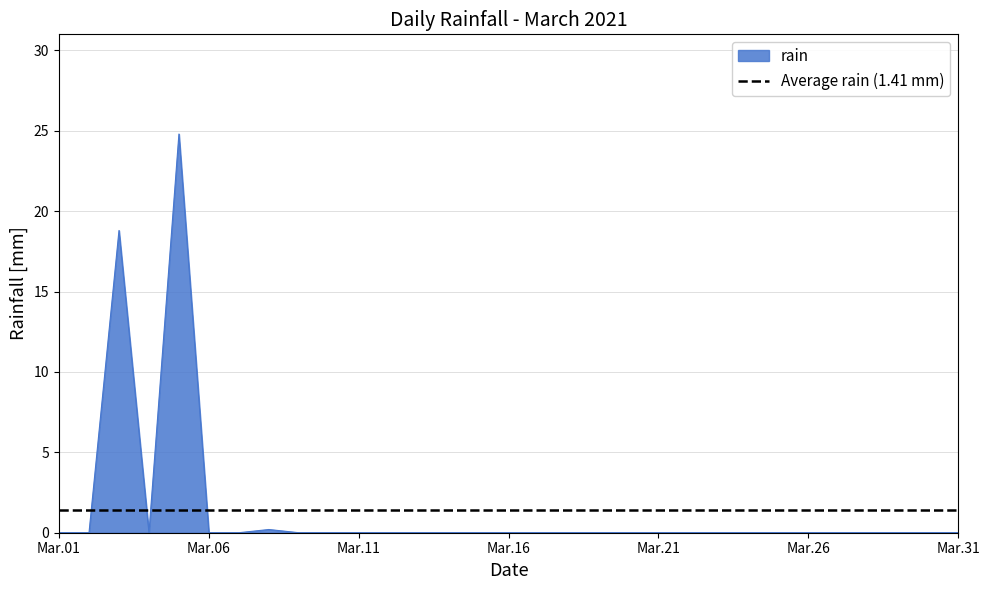

The chart shows a value of 13.1 at 2021-03-29. True or false?

False